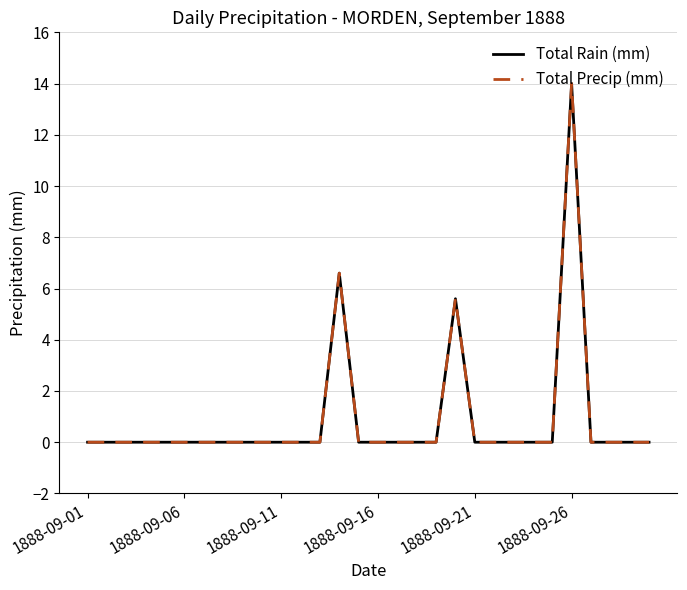

At which label does Total Rain (mm) reach its peak?

1888-09-26